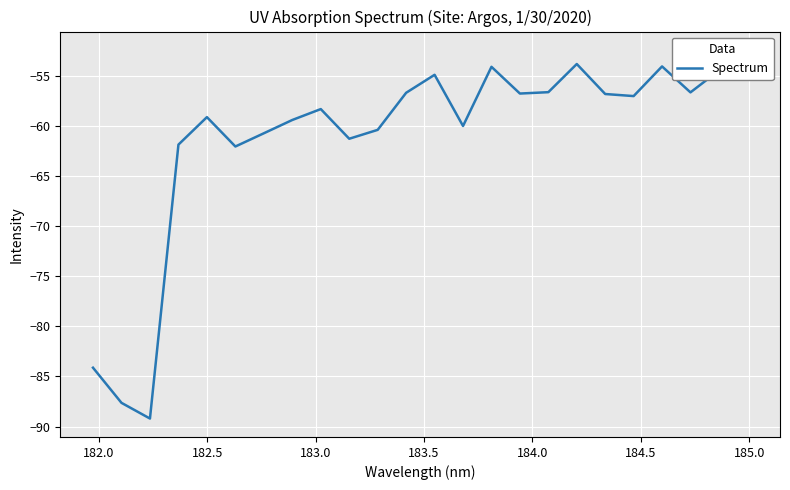

How many interior local peaks (higher than both neighbors) does the data have?

6